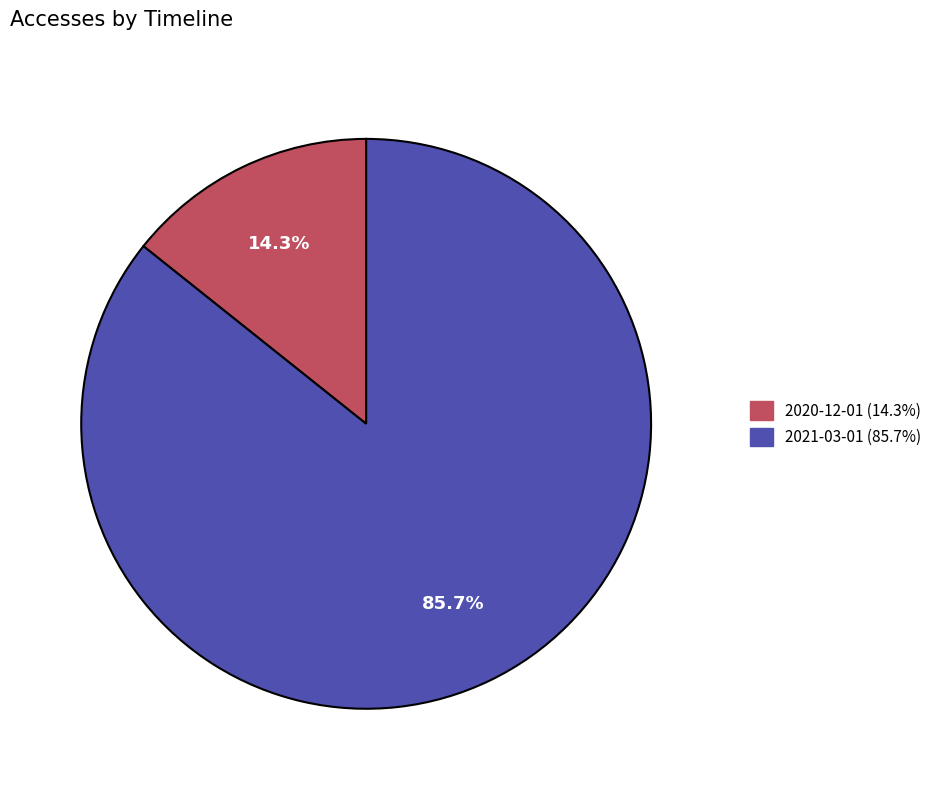

To the nearest percent, what is the difference between the largest and smallest slice percentages?

71%